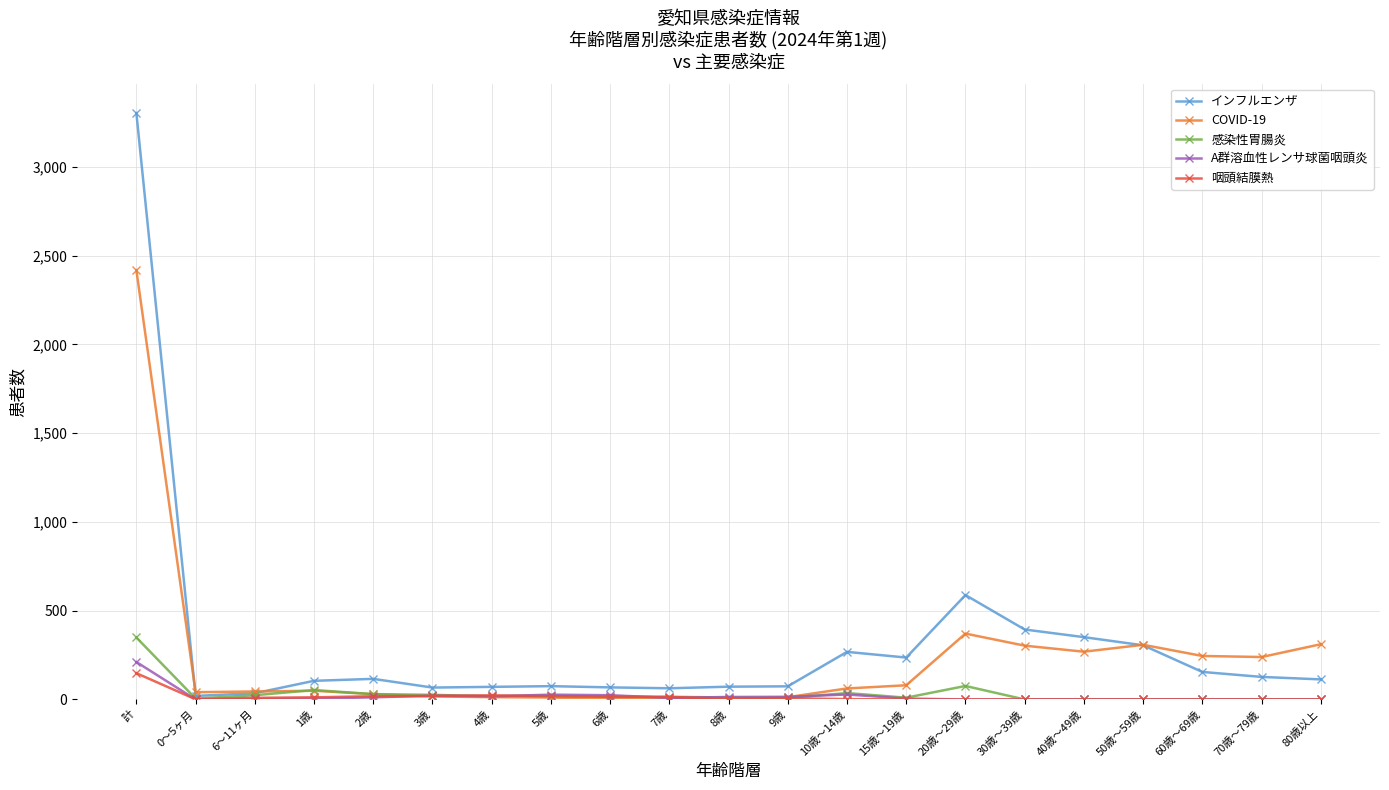

The value of 咽頭結膜熱 at 50歳～59歳 is 0. True or false?

True